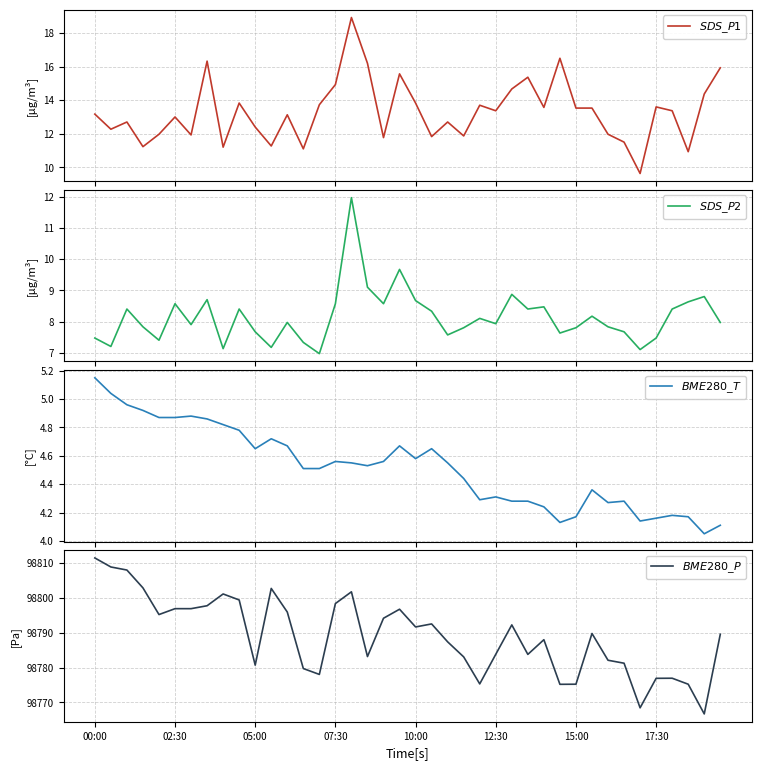

What is the difference between the second highest and minimum values in the $SDS\_P2$ series?

2.7